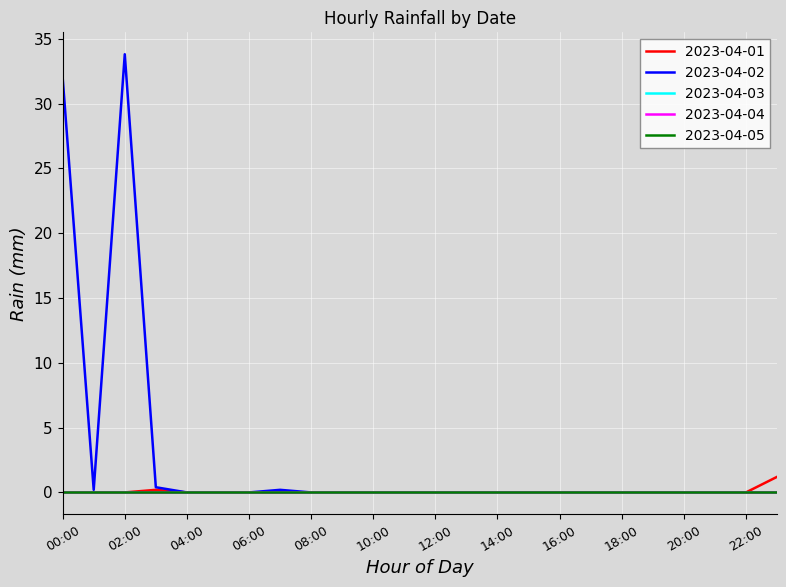

Reading left to right, list all the values displayed in this chart.

2023-04-01: 0.0	0.0	0.0	0.2	0.0	0.0	0.0	0.0	0.0	0.0	0.0	0.0	0.0	0.0	0.0	0.0	0.0	0.0	0.0	0.0	0.0	0.0	0.0	1.2
2023-04-02: 32.0	0.2	33.8	0.4	0.0	0.0	0.0	0.2	0.0	0.0	0.0	0.0	0.0	0.0	0.0	0.0	0.0	0.0	0.0	0.0	0.0	0.0	0.0	0.0
2023-04-03: 0.0	0.0	0.0	0.0	0.0	0.0	0.0	0.0	0.0	0.0	0.0	0.0	0.0	0.0	0.0	0.0	0.0	0.0	0.0	0.0	0.0	0.0	0.0	0.0
2023-04-04: 0.0	0.0	0.0	0.0	0.0	0.0	0.0	0.0	0.0	0.0	0.0	0.0	0.0	0.0	0.0	0.0	0.0	0.0	0.0	0.0	0.0	0.0	0.0	0.0
2023-04-05: 0.0	0.0	0.0	0.0	0.0	0.0	0.0	0.0	0.0	0.0	0.0	0.0	0.0	0.0	0.0	0.0	0.0	0.0	0.0	0.0	0.0	0.0	0.0	0.0